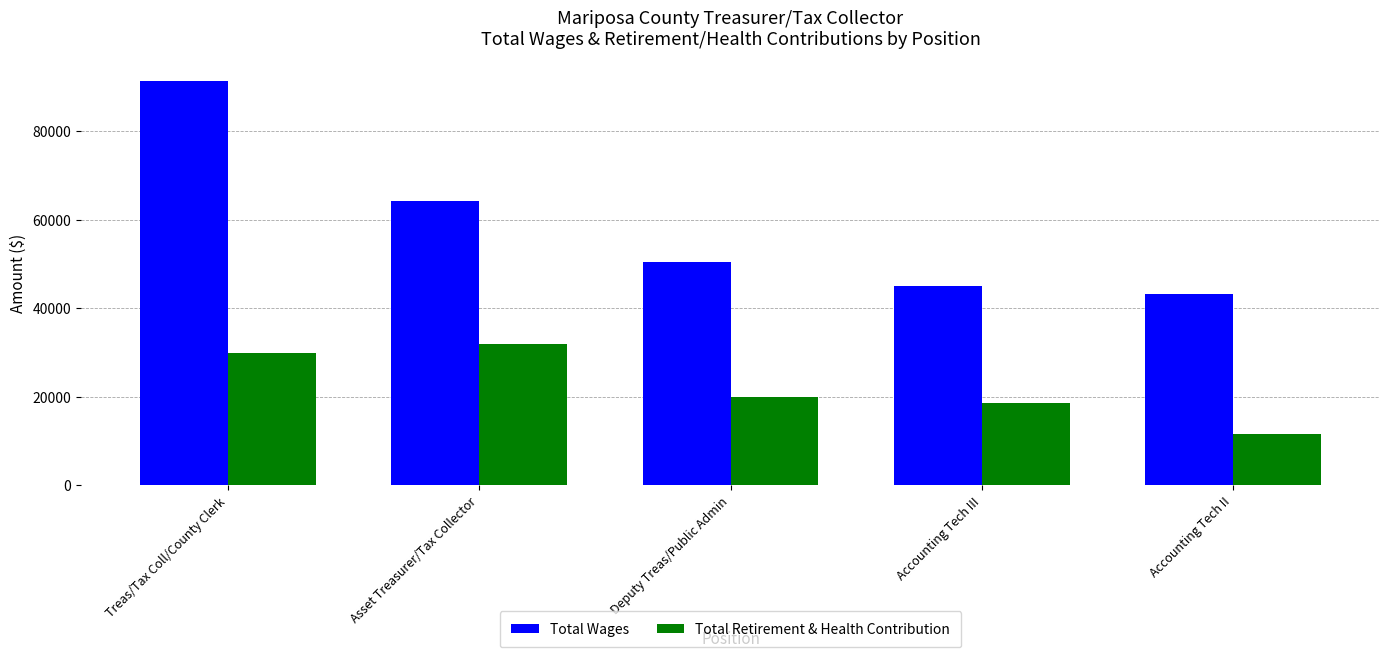

List the labels in order of Total Wages value, smallest first.

Accounting Tech II, Accounting Tech III, Deputy Treas/Public Admin, Asset Treasurer/Tax Collector, Treas/Tax Coll/County Clerk